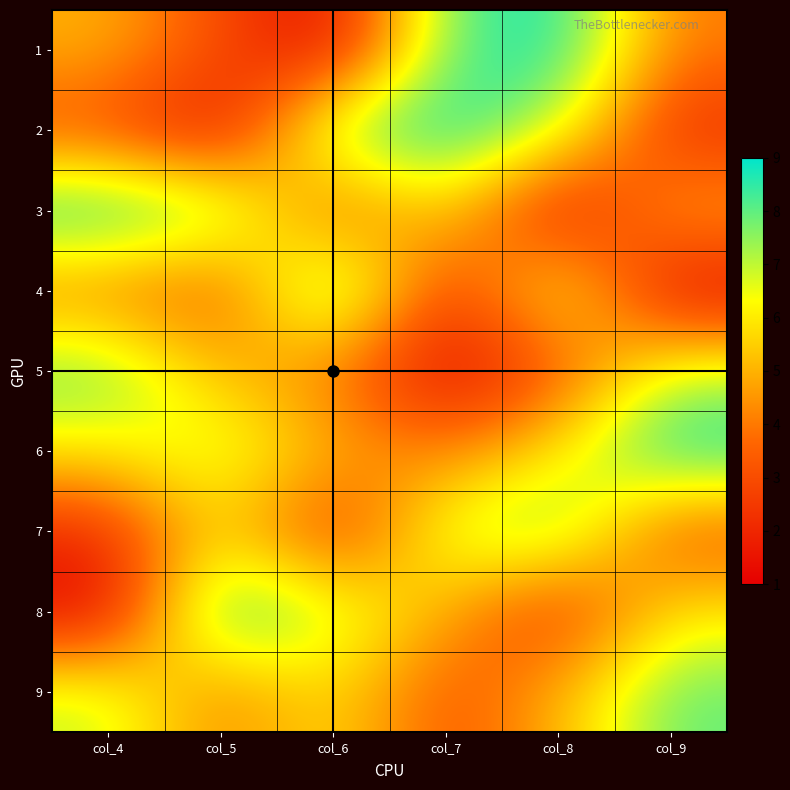

Rank the series at col_7 from highest to lowest value.

2, 1, 7, 3, 8, 6, 9, 4, 5